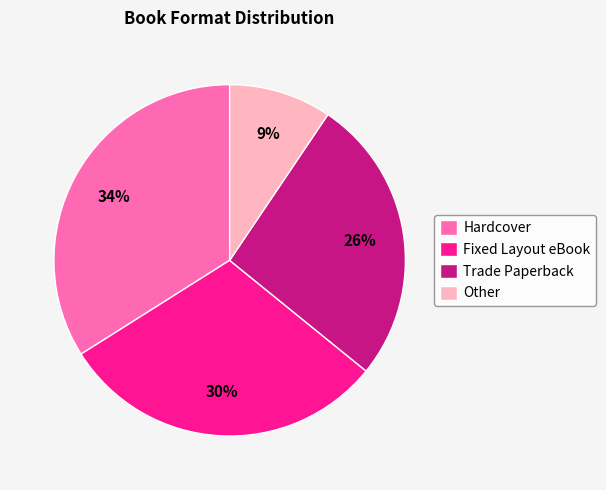

Count the number of slices in the pie.

4